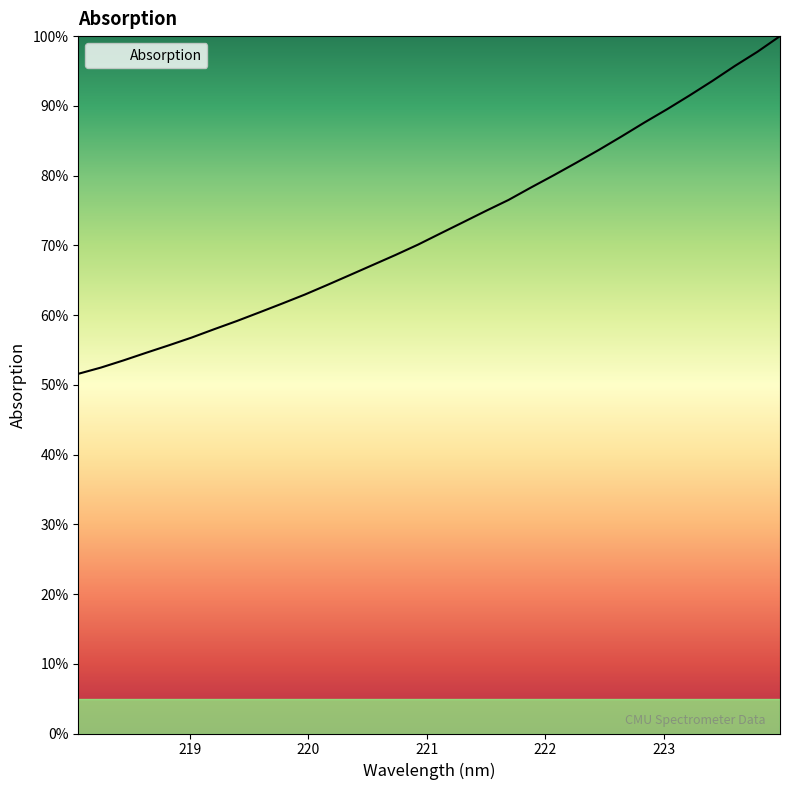

What is the difference between the maximum and minimum values?

48.4